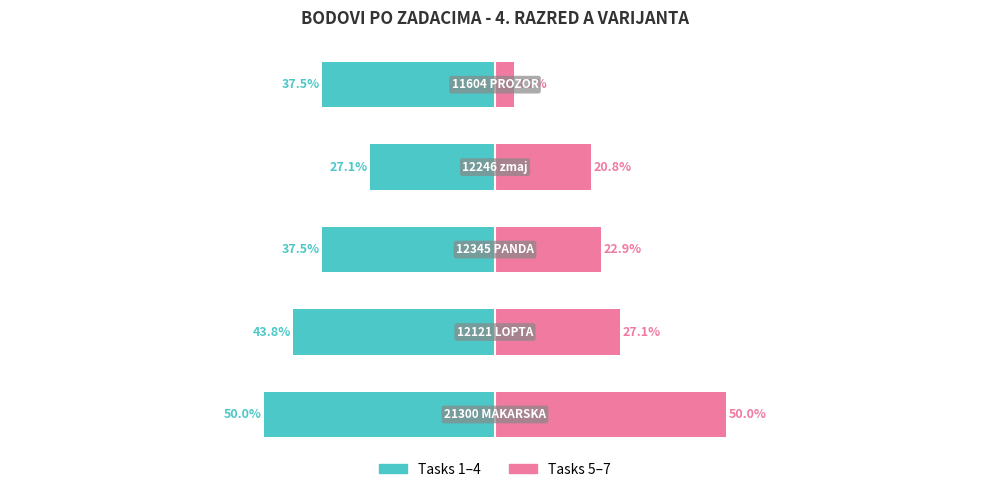

How many groups of bars are there?

5